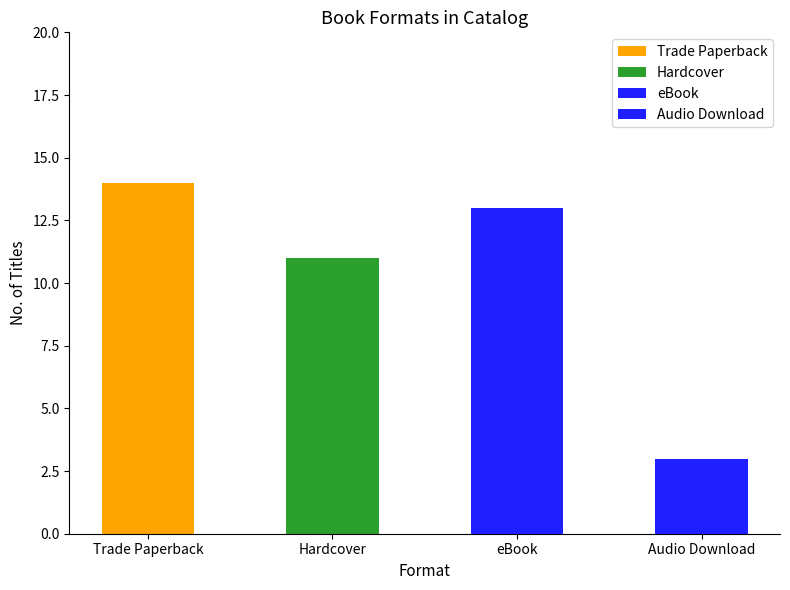

What is the difference between the highest and lowest values at 12?

11